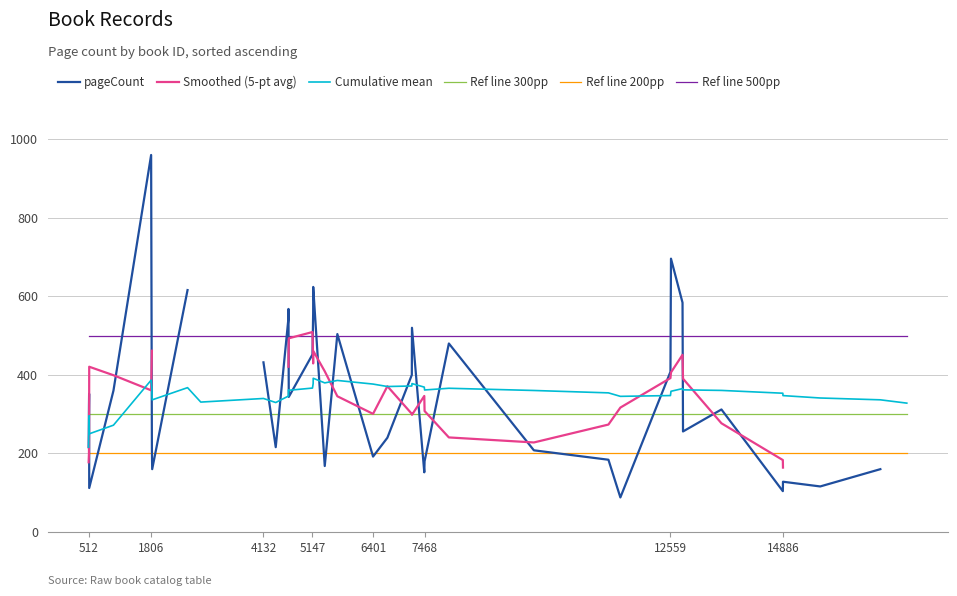

What is the difference between the maximum and minimum values in the Cumulative mean series?

175.4